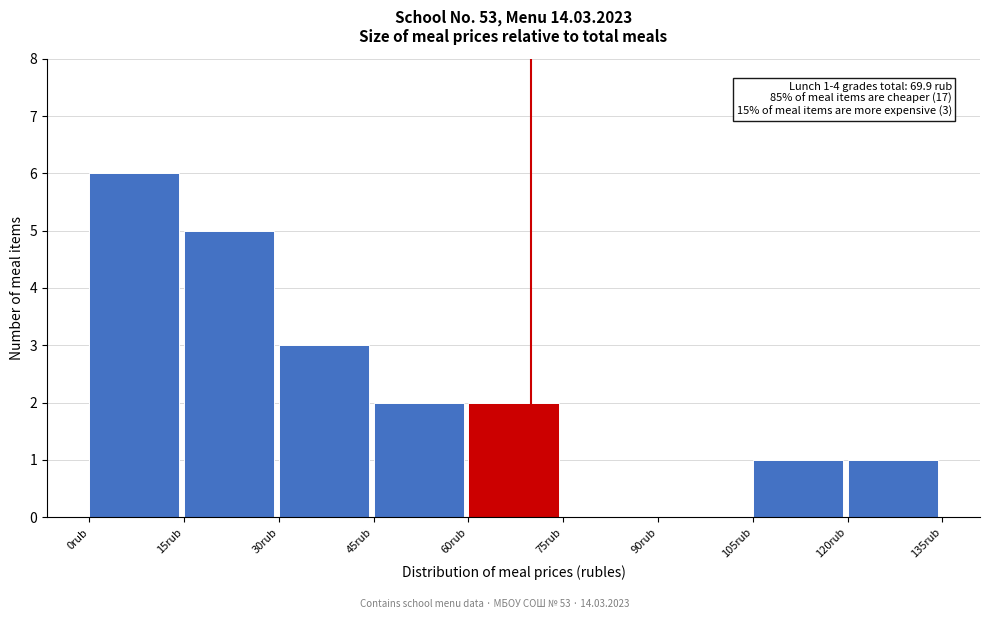

Which range on the x-axis has the tallest bar?

0 to 15